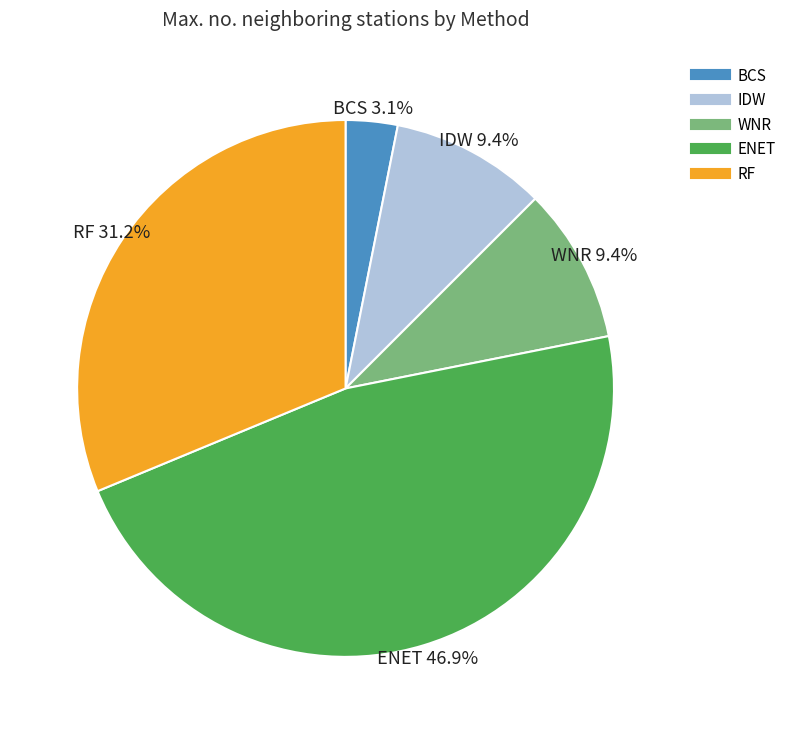

Is it true that ENET is 41% of the pie?

False